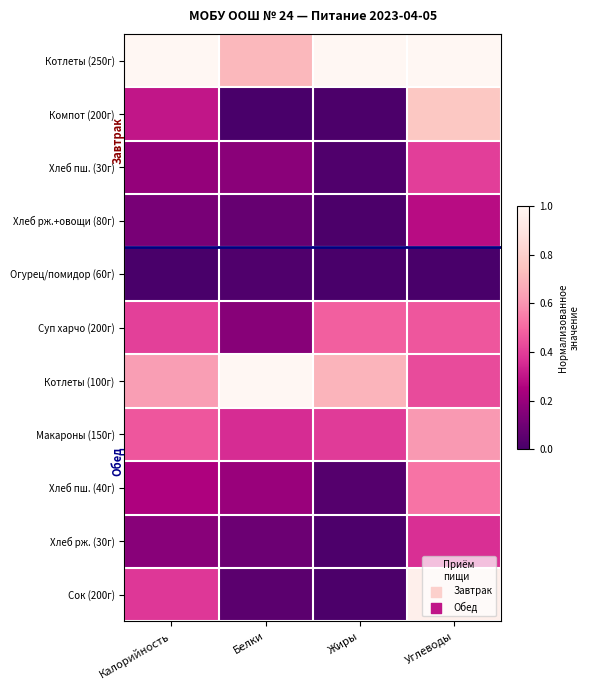

Which series changed the most between Калорийность and Углеводы?

Сок (200г)